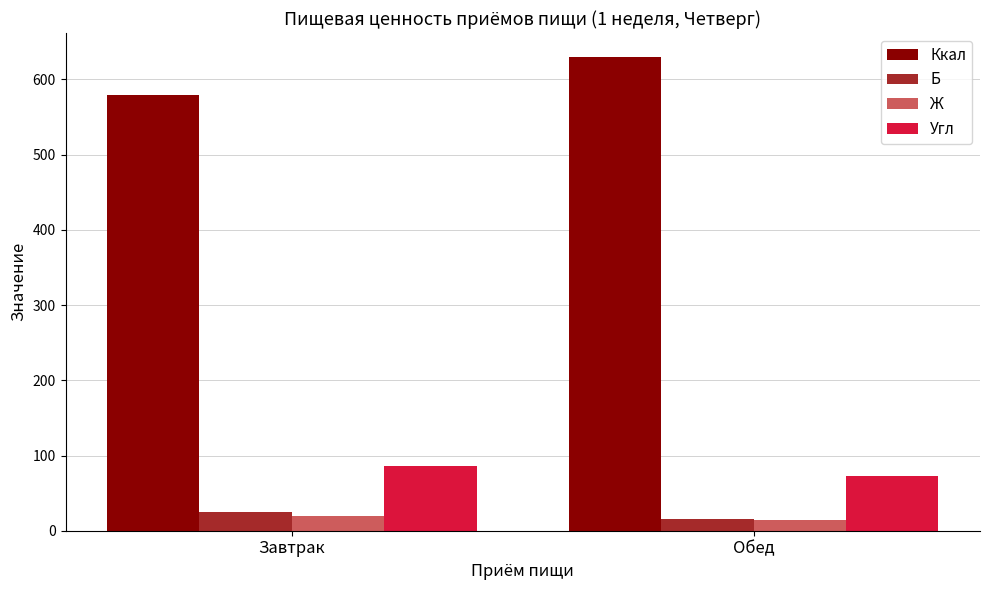

Which series changed the most between Завтрак and Обед?

Ккал